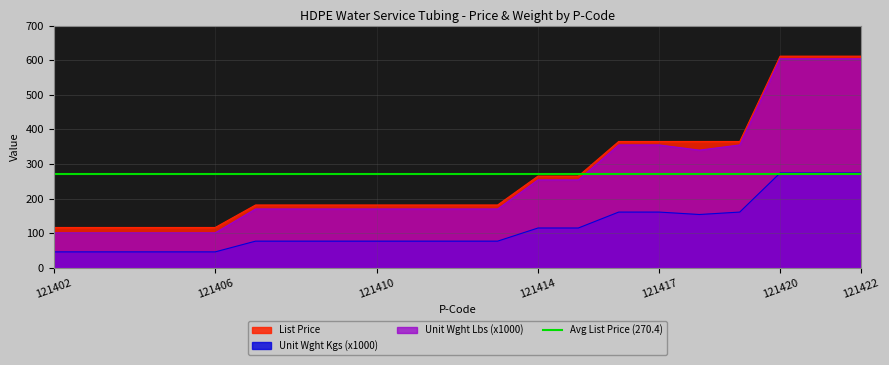

True or false: Unit Wght Kgs and Unit Wght Lbs intersect in this chart.

False